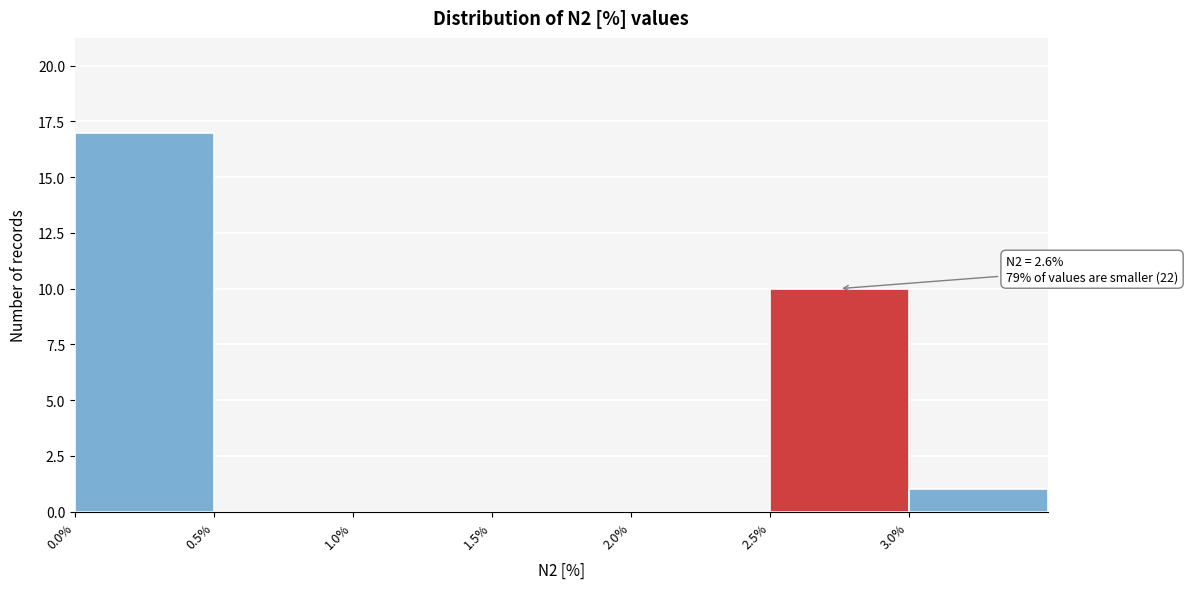

Over which range of the x-axis is the bar tallest?

0.0 to 0.5